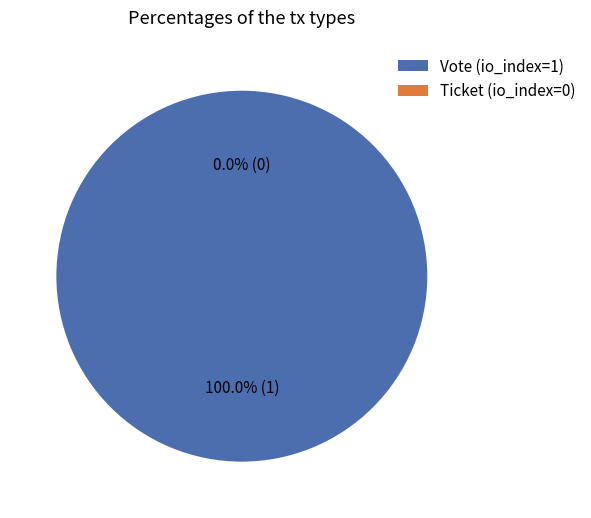

Does Vote (io_index=1) represent more than half of the total?

Yes